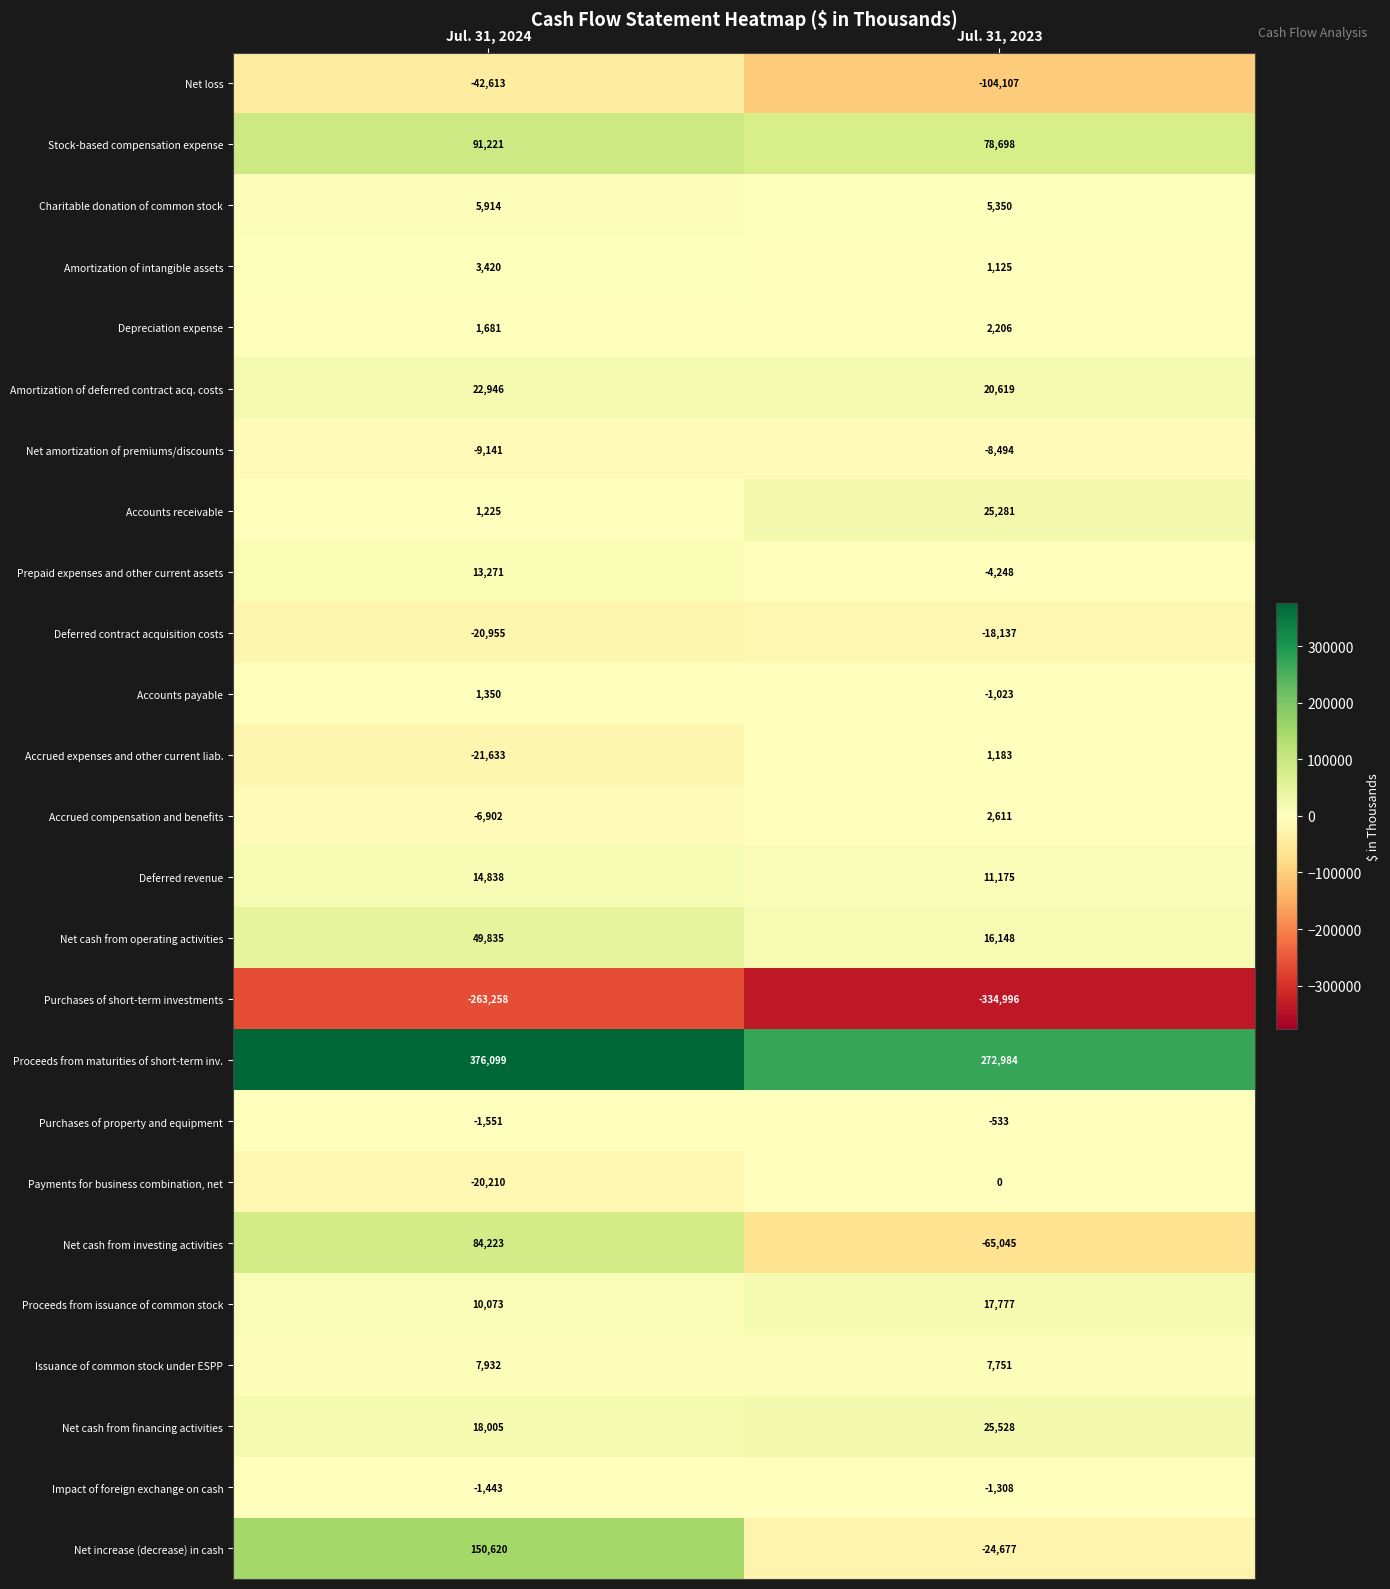

How many values in the Net amortization of premiums/discounts series are below -8494?

1